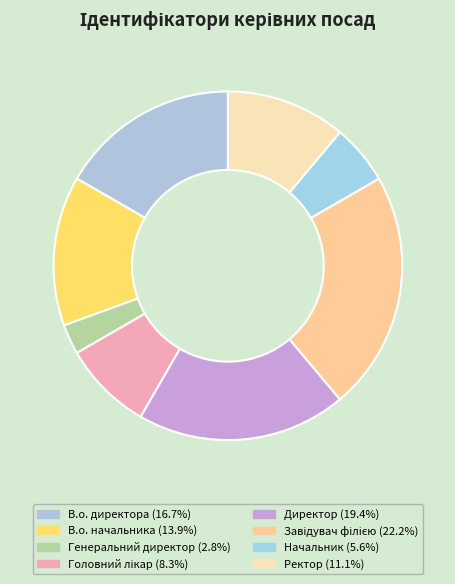

Does В.о. начальника account for over 50% of the chart?

No